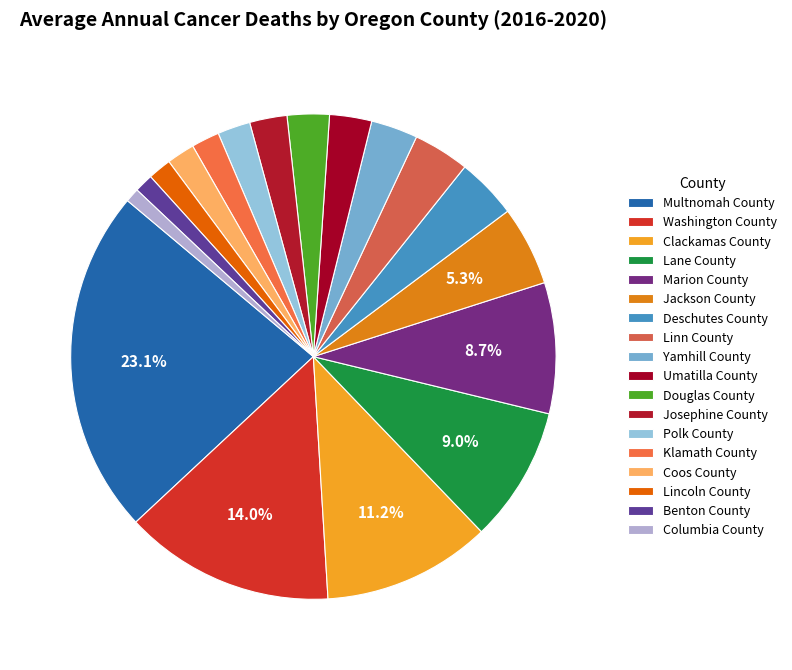

True or false: Yamhill County accounts for 1% of the total.

False